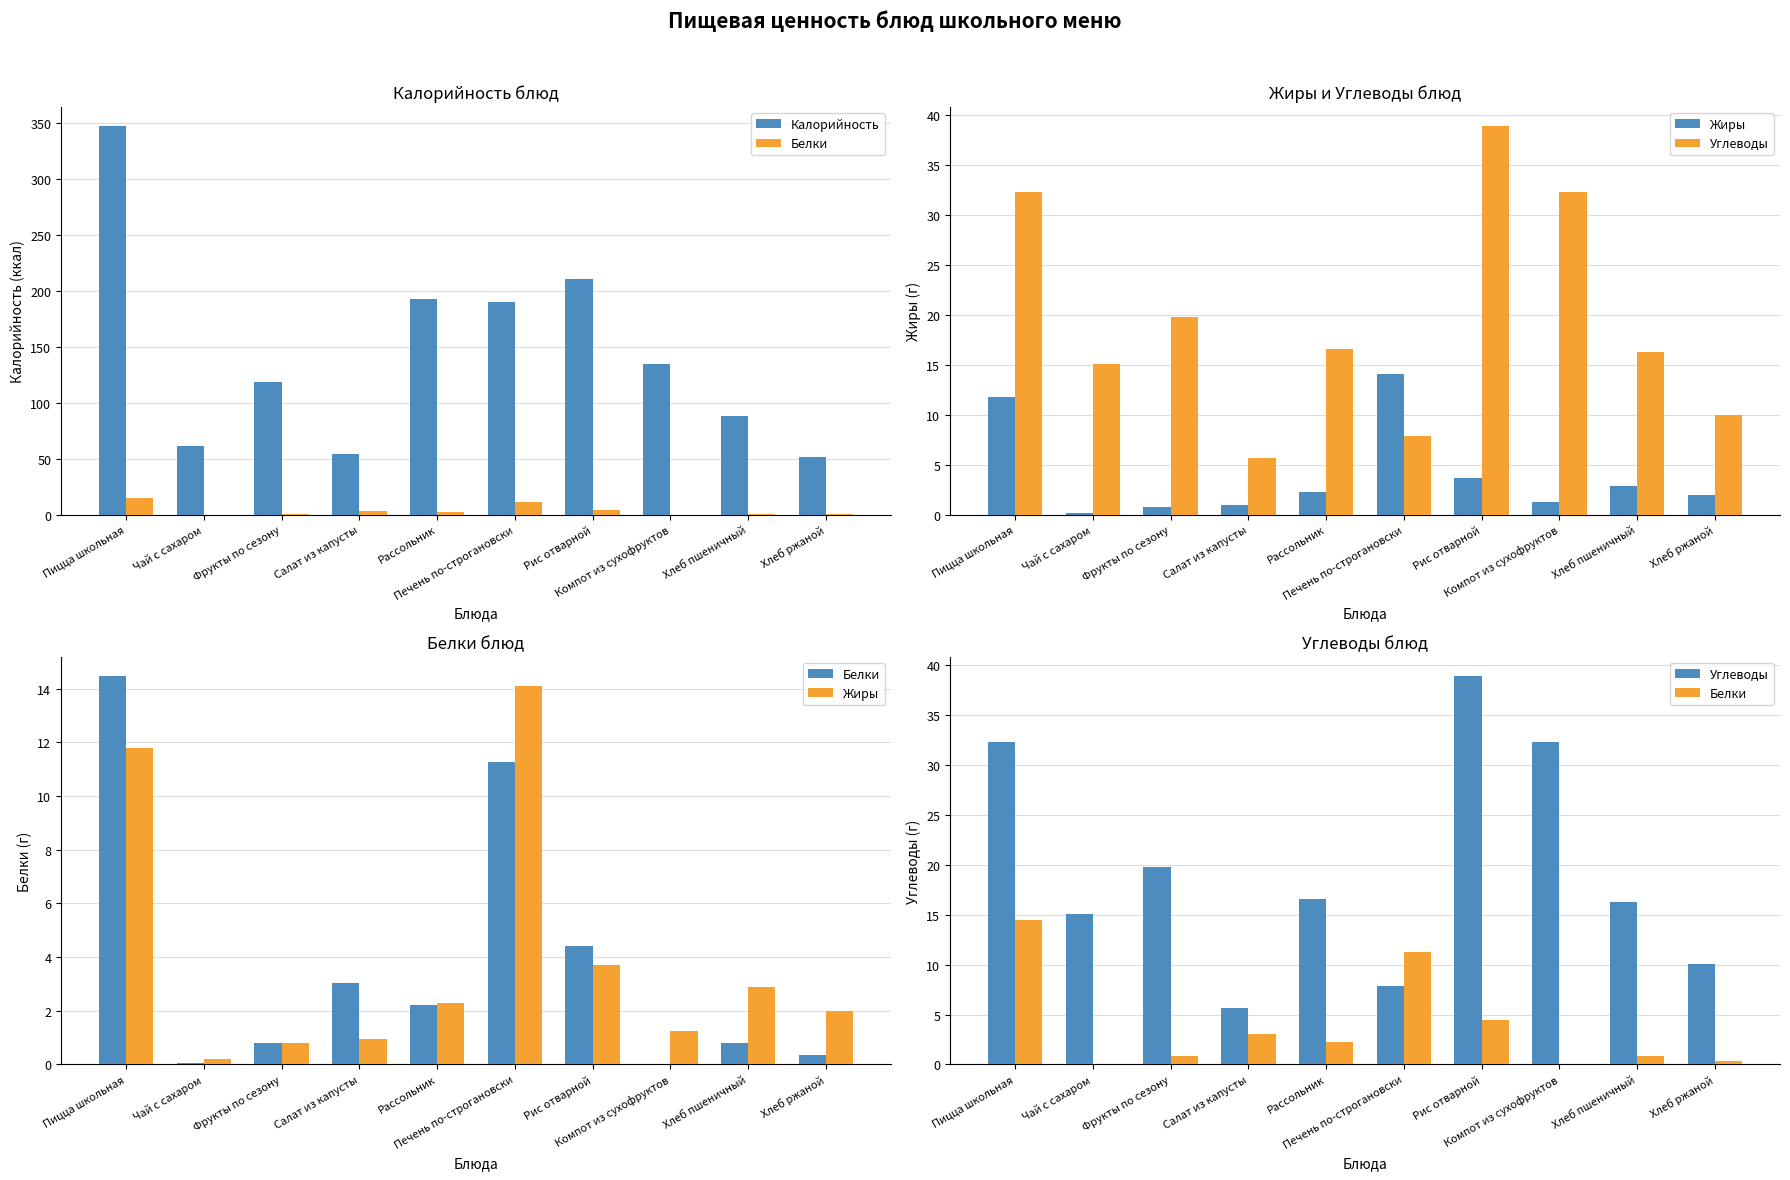

Which series has the largest range (max minus min)?

Калорийность